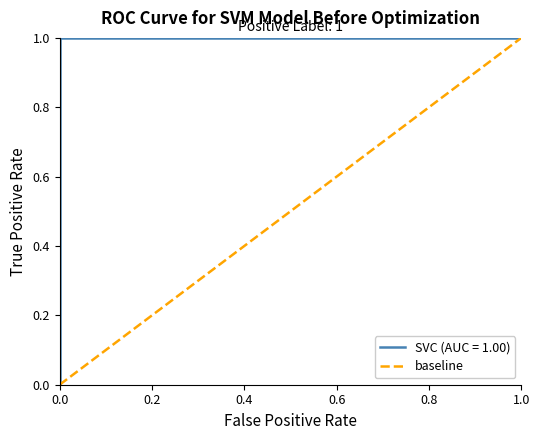

True or false: the data shows 0 at 0.0.

True